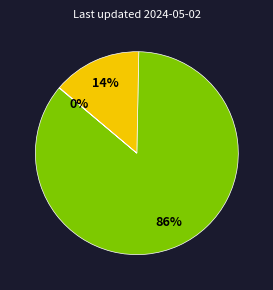

To the nearest percent, what is the difference between the largest and smallest slice percentages?

86%